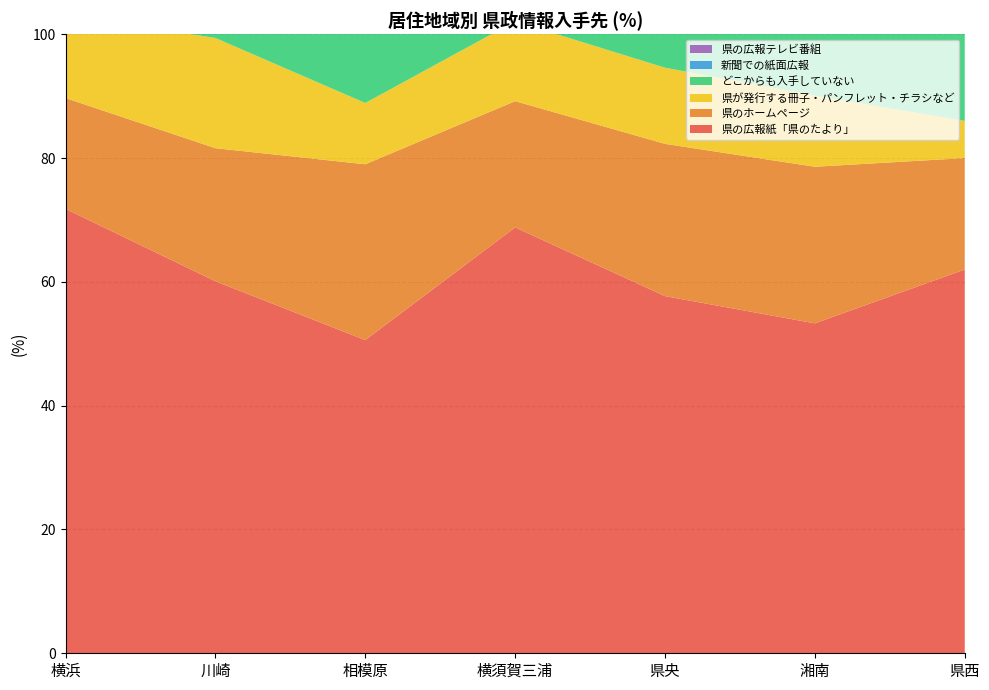

Reading left to right, what are all the values shown in this chart?

県の広報紙「県のたより」: 横浜=71.8	川崎=60.1	相模原=50.6	横須賀三浦=68.8	県央=57.7	湘南=53.3	県西=62.0
県のホームページ: 横浜=17.9	川崎=21.5	相模原=28.4	横須賀三浦=20.4	県央=24.6	湘南=25.3	県西=18.0
県が発行する冊子・パンフレット・チラシなど: 横浜=13.5	川崎=17.8	相模原=9.9	横須賀三浦=12.9	県央=12.3	湘南=11.5	県西=6.0
どこからも入手していない: 横浜=16.1	川崎=23.9	相模原=34.6	横須賀三浦=20.4	県央=21.5	湘南=25.3	県西=26.0
新聞での紙面広報: 横浜=9.3	川崎=6.7	相模原=14.8	横須賀三浦=9.7	県央=10.8	湘南=11.0	県西=8.0
県の広報テレビ番組: 横浜=5.2	川崎=5.5	相模原=6.2	横須賀三浦=6.5	県央=3.8	湘南=6.6	県西=4.0